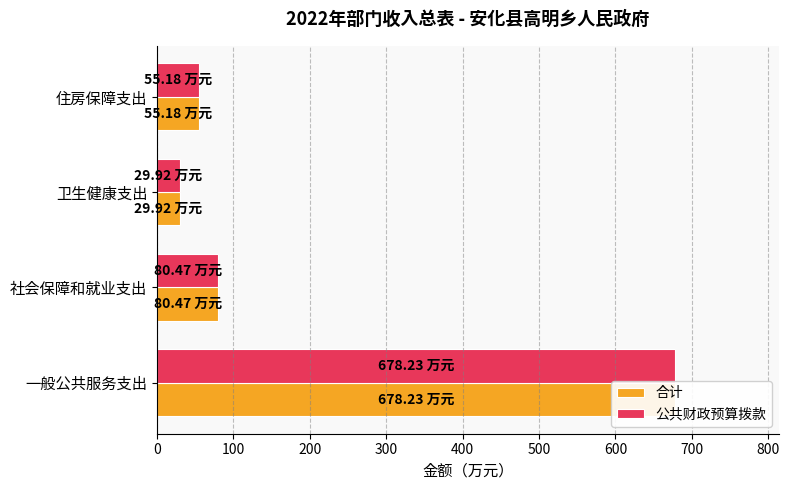

Is it true that 合计 equals 45.8 at 卫生健康支出?

False